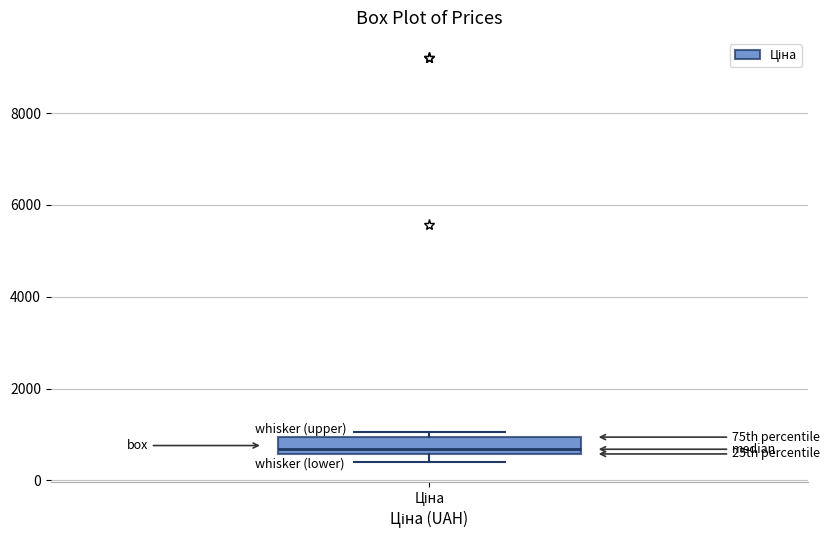

Transcribe this box plot: give where the median line is, the range the box spans, and where the two whiskers end, as read against the y-axis. The values are not printed on the chart, so give them approximately, as read against the axis.

median 600 (just above the box's lower edge), box 600 to 1000, whiskers 400 to 1000 (just above the box's upper edge)